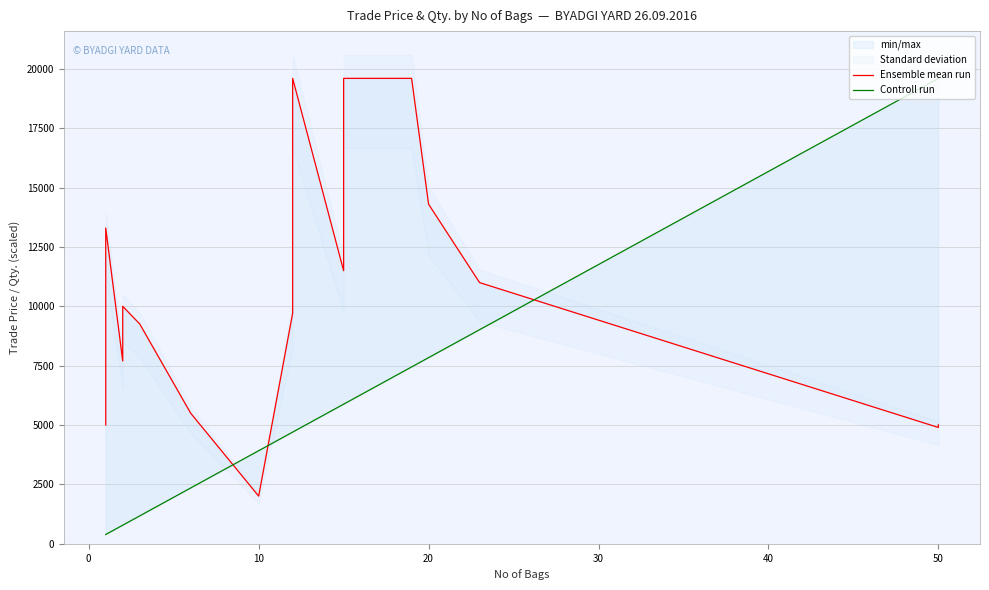

In Ensemble mean run, how many points are lower than both neighbors (excluding endpoints)?

4